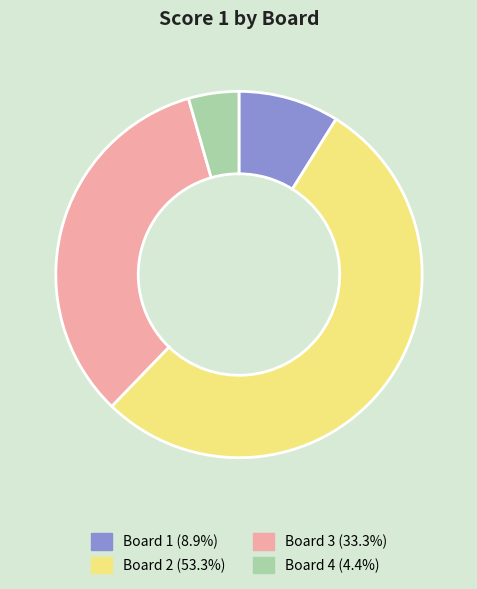

What is the largest slice in the pie chart?

Board 2